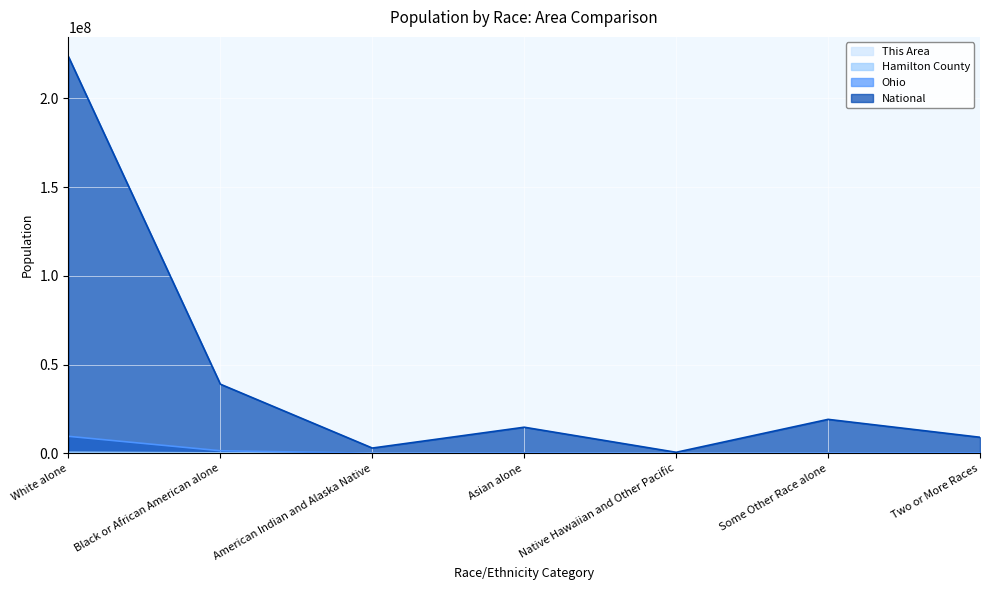

Does the chart display data point markers on the line(s)?

No